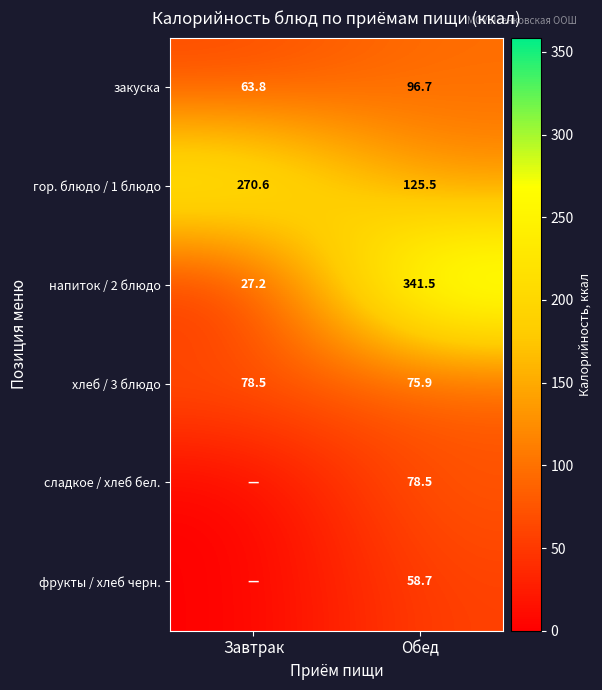

Which category has the lowest value in the хлеб / 3 блюдо series?

Обед